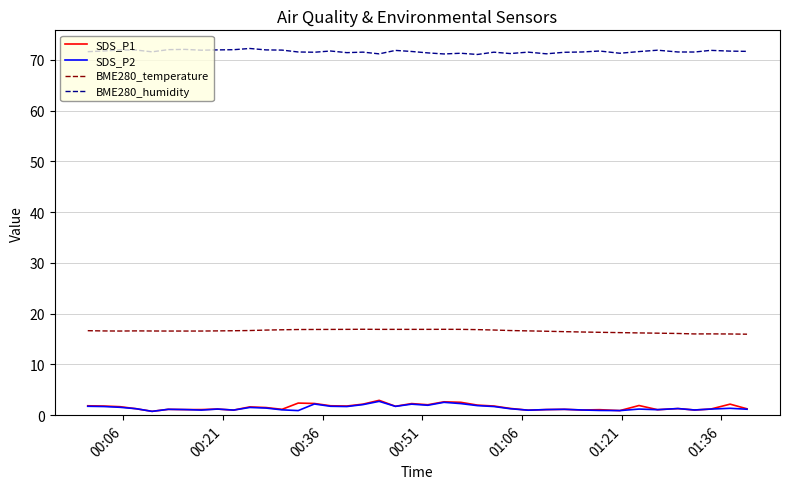

Which series has the largest total across all categories?

BME280_humidity